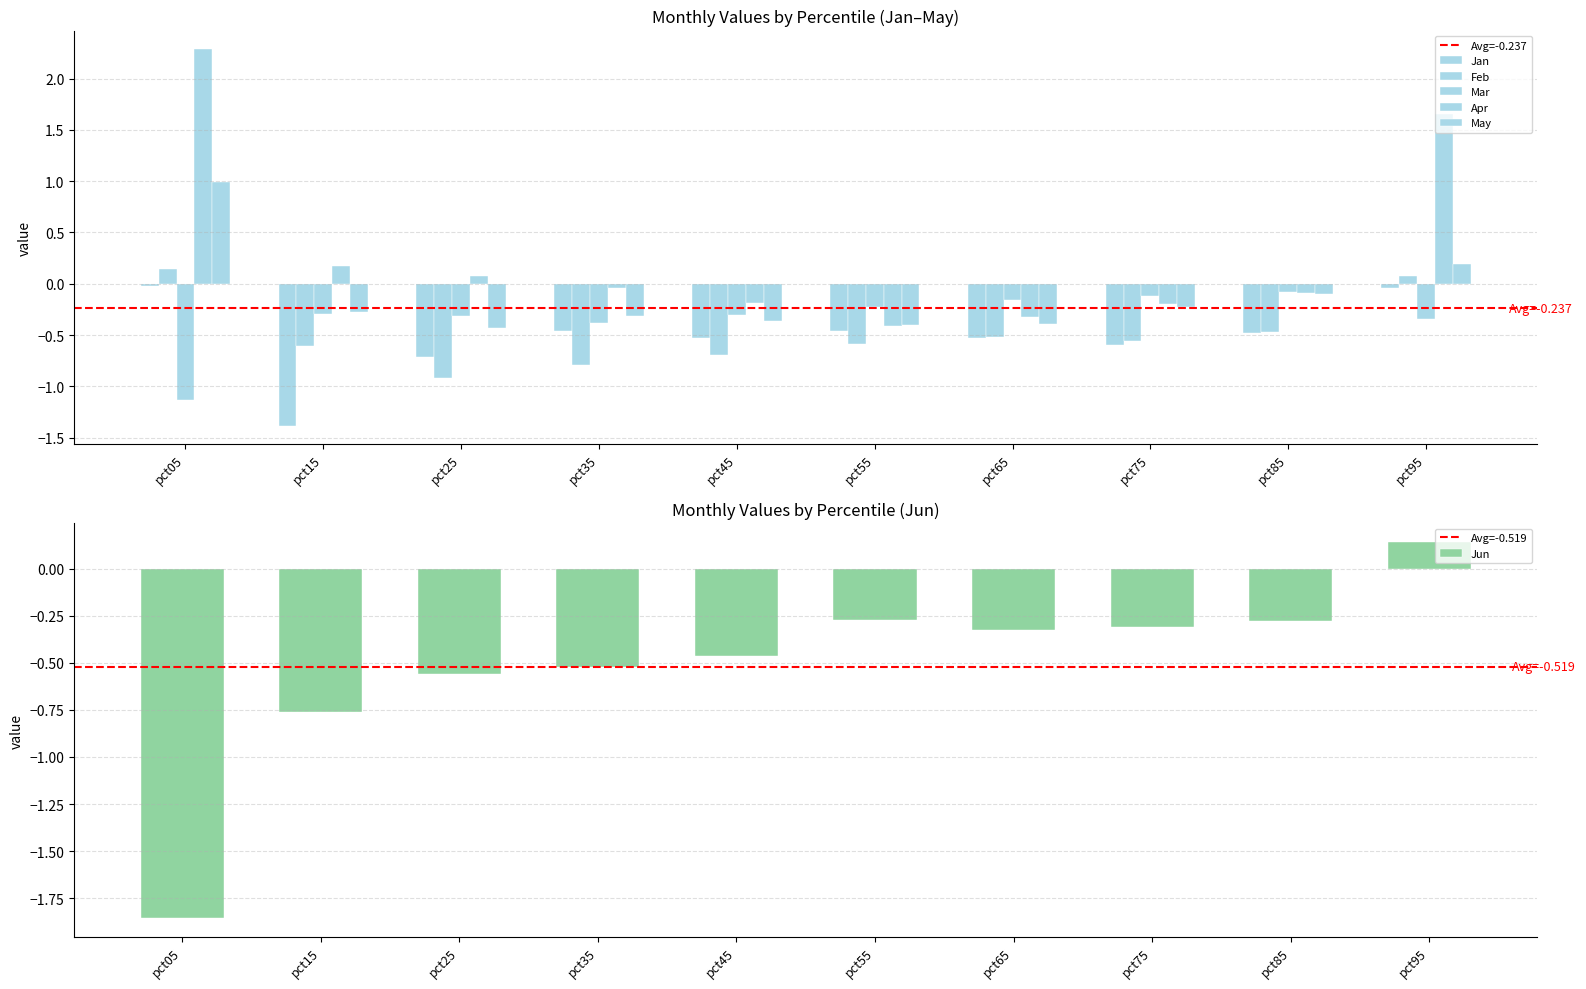

List the series in order of their peak value, lowest first.

Mar, Jan, Jun, Feb, May, Apr